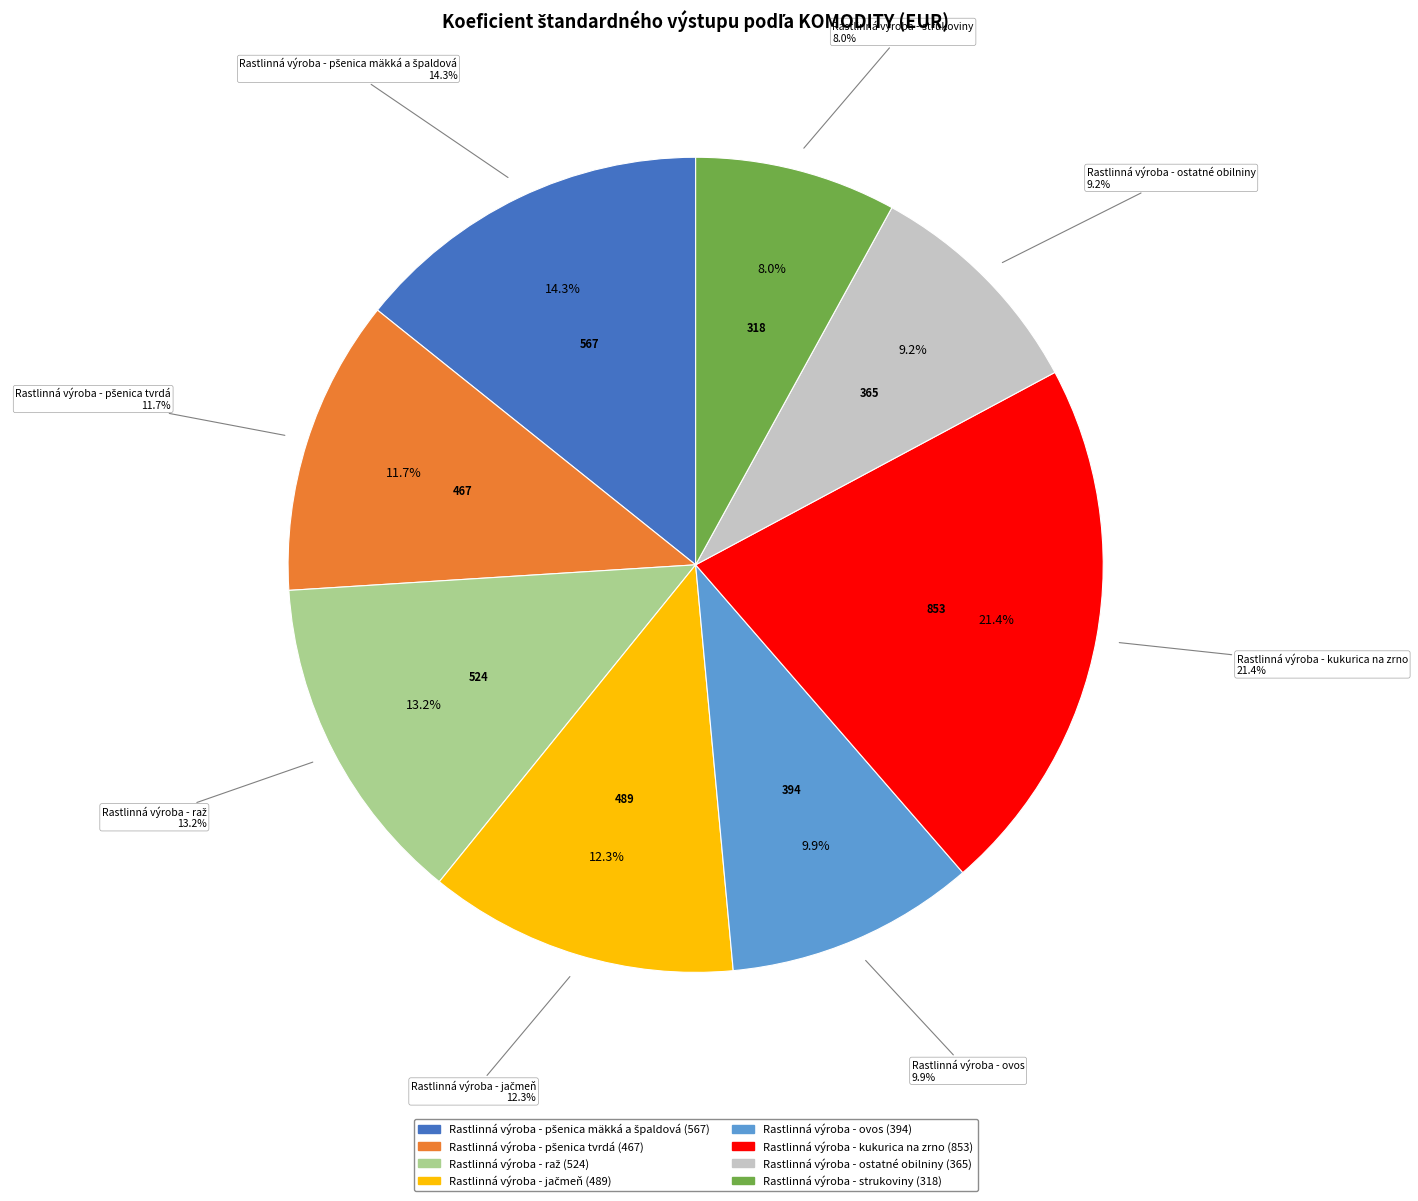

Do Rastlinná výroba - pšenica tvrdá and Rastlinná výroba - raž together represent more than half of the pie?

No